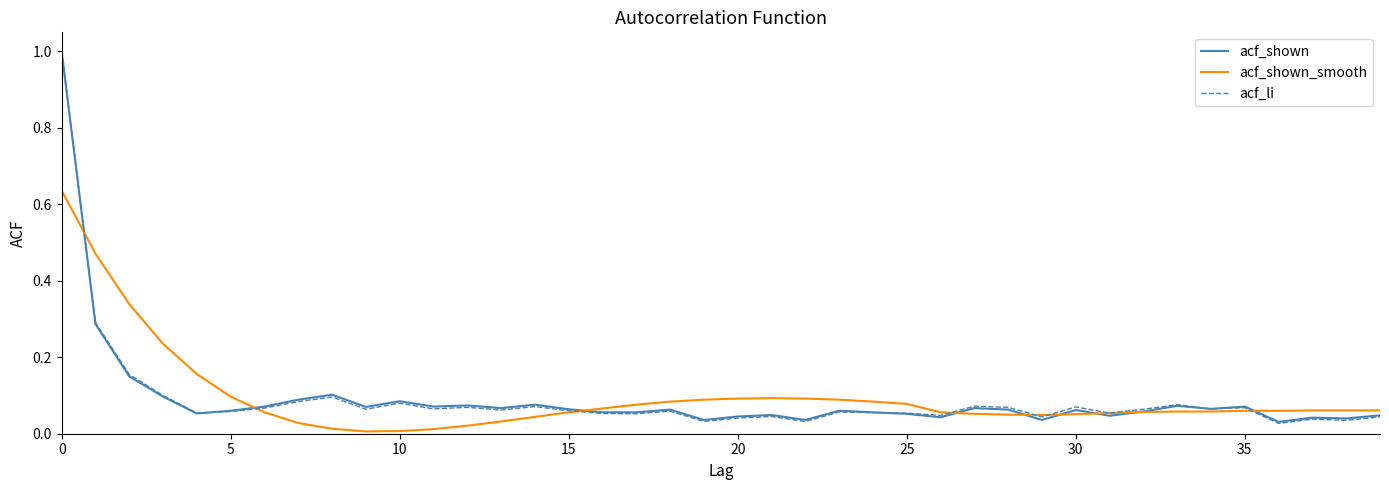

What is the greatest value displayed?

1.0